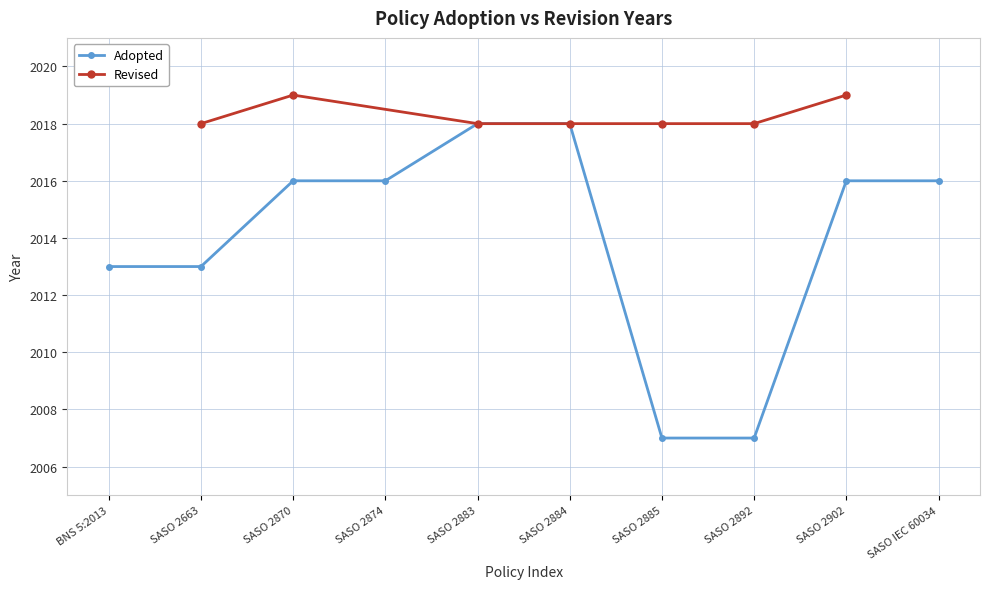

The value at SASO 2874 is 2016. True or false?

True